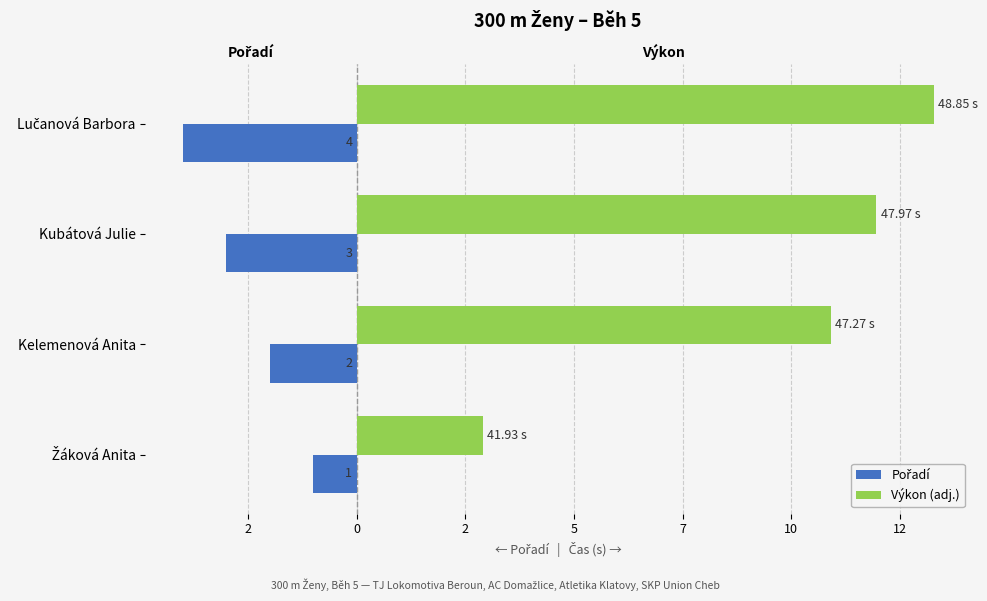

Is it true that Pořadí equals -2.0 at Kelemenová Anita?

True